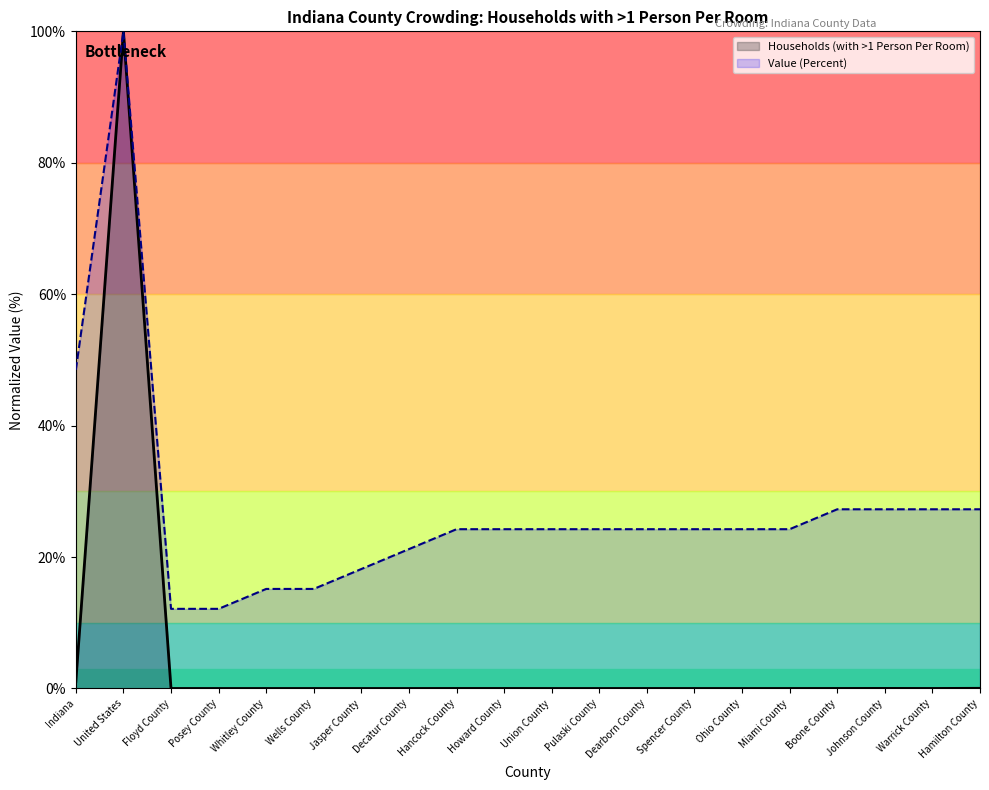

True or false: Households (with >1 Person Per Room) has more than 1 interior local peaks.

True